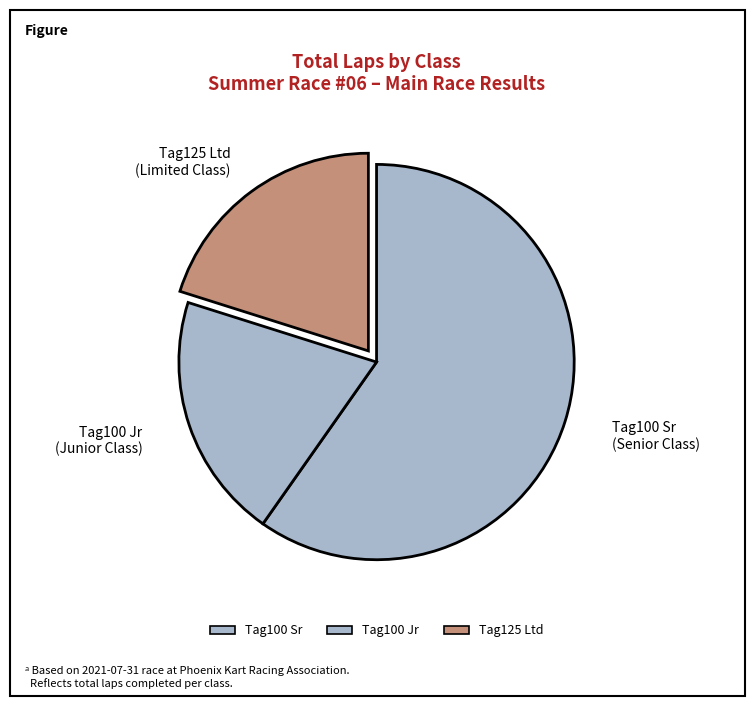

How many segments does this pie chart have?

3